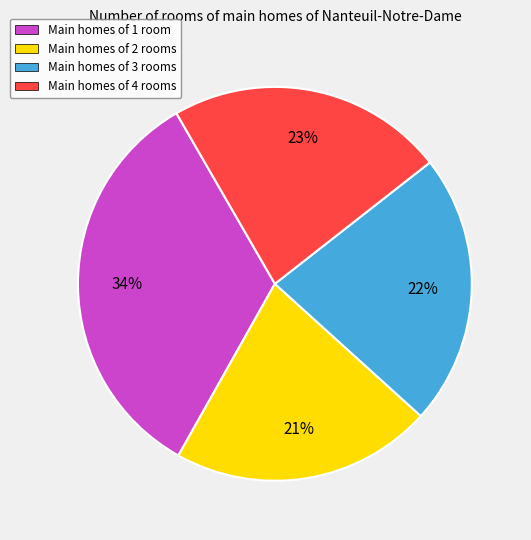

Do Main homes of 3 rooms and Main homes of 4 rooms together represent more than half of the pie?

No